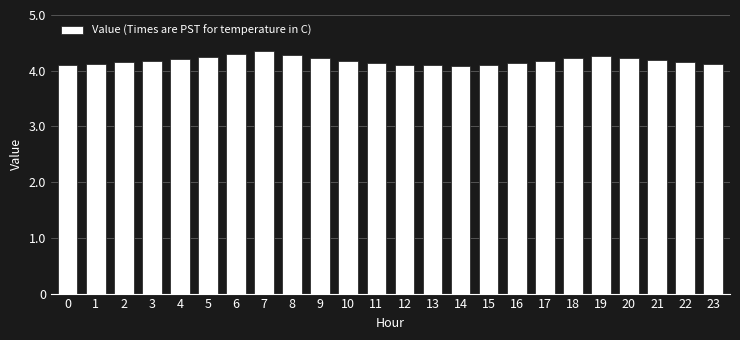

Does the chart contain stacked bars?

No